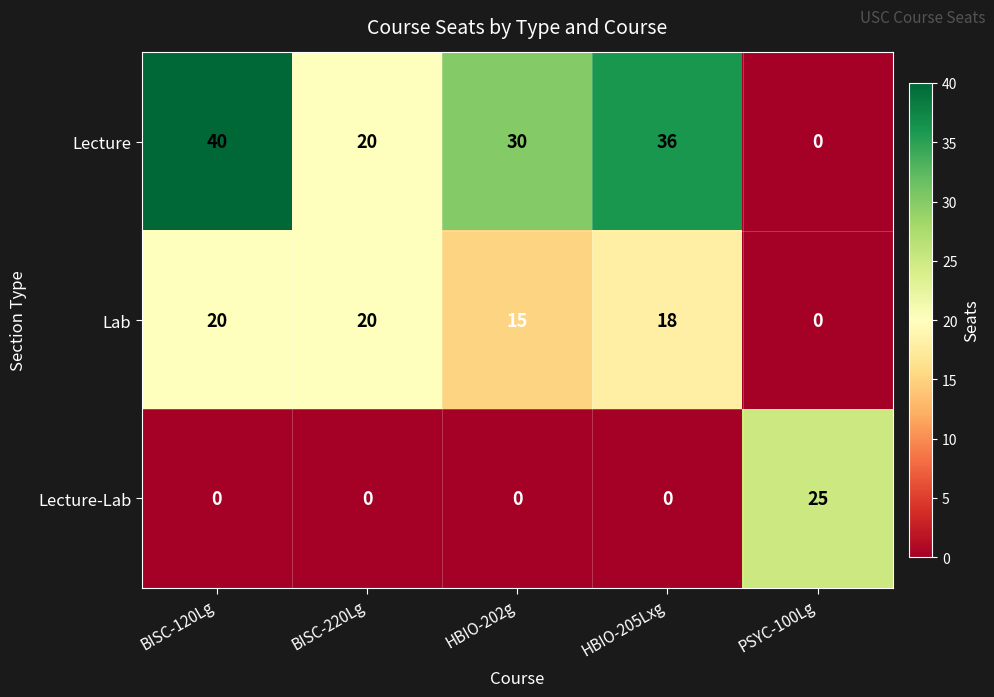

At which category is the sum across all series the highest?

BISC-120Lg